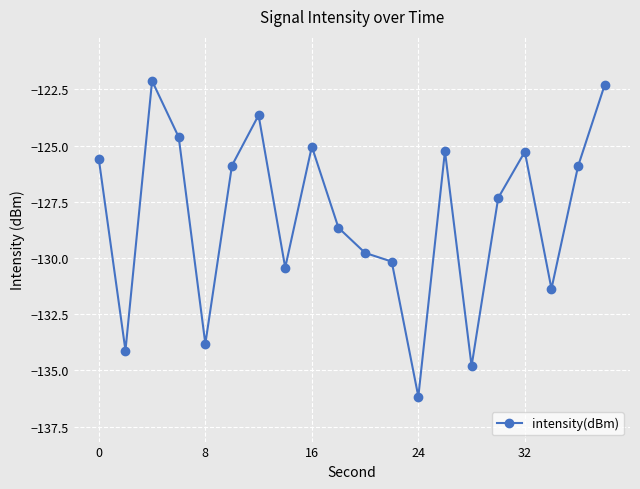

What is the smallest value displayed?

-136.2